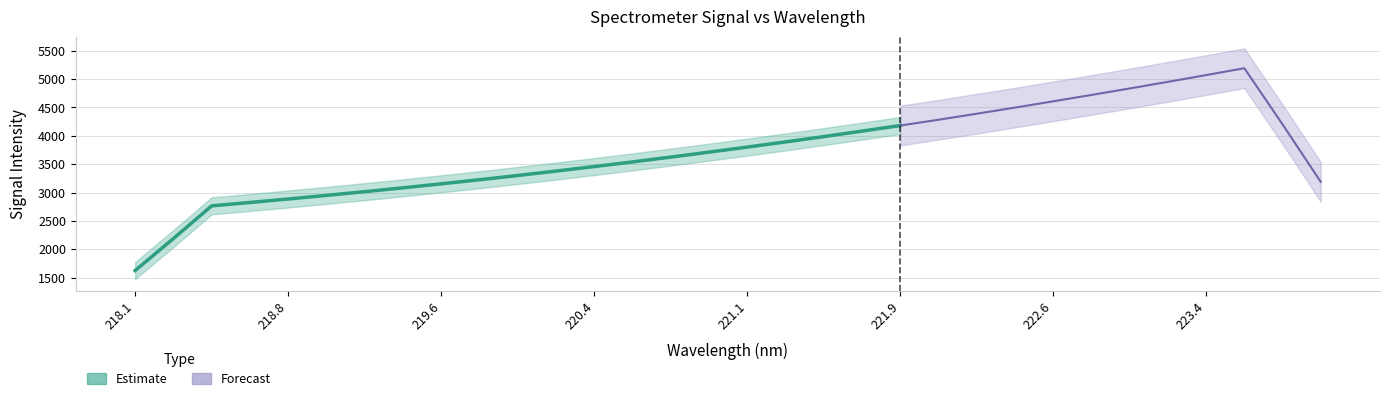

What is the value of the 30th point from the left?

5190.0